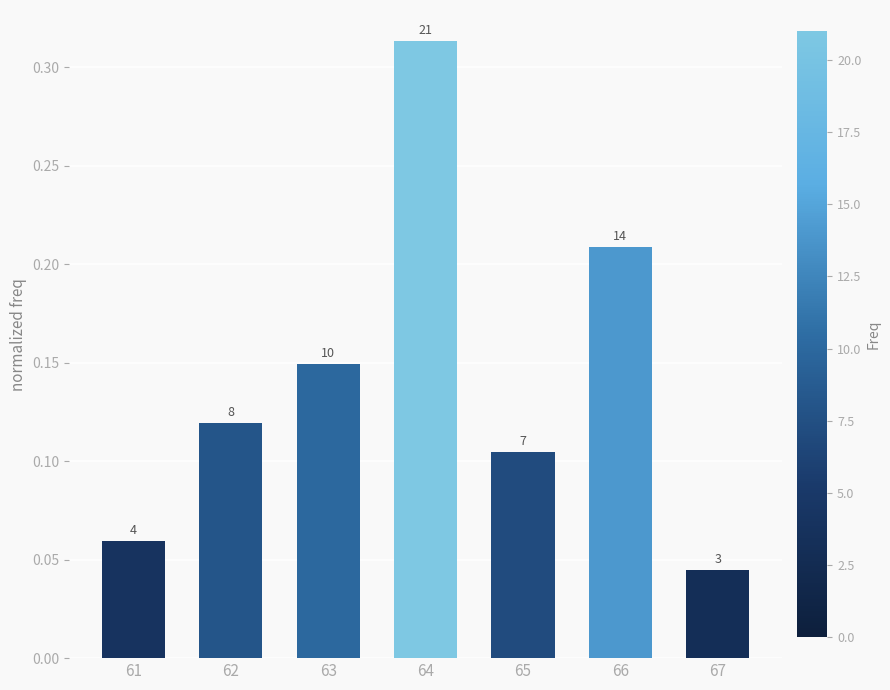

Reading right to left, extract all data points from this chart.

0.0	0.2	0.1	0.3	0.1	0.1	0.1